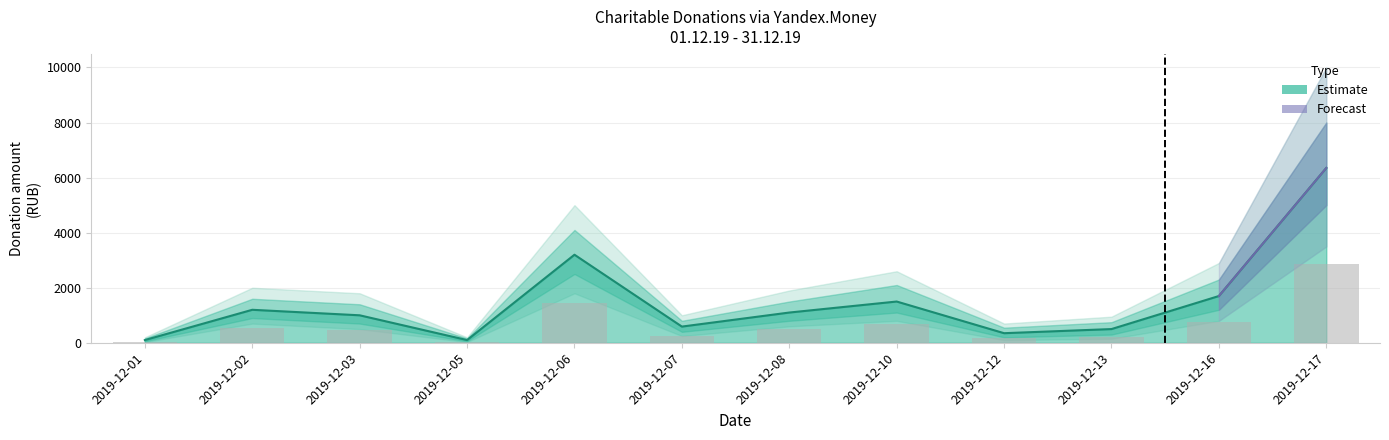

Reading left to right, list all the values displayed in this chart.

45.0	540.0	450.0	45.0	1440.0	265.5	495.0	675.0	157.5	225.0	765.0	2857.5